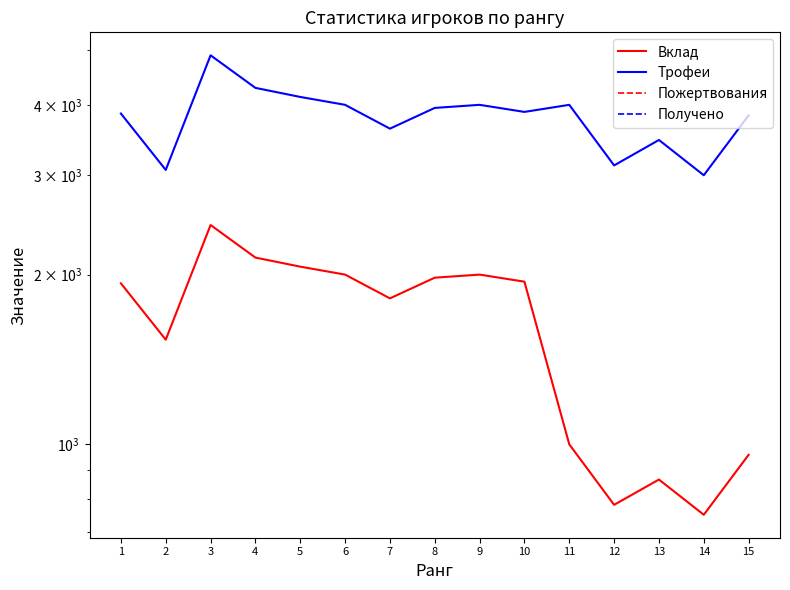

Is it true that Вклад equals 2676 at 7?

False